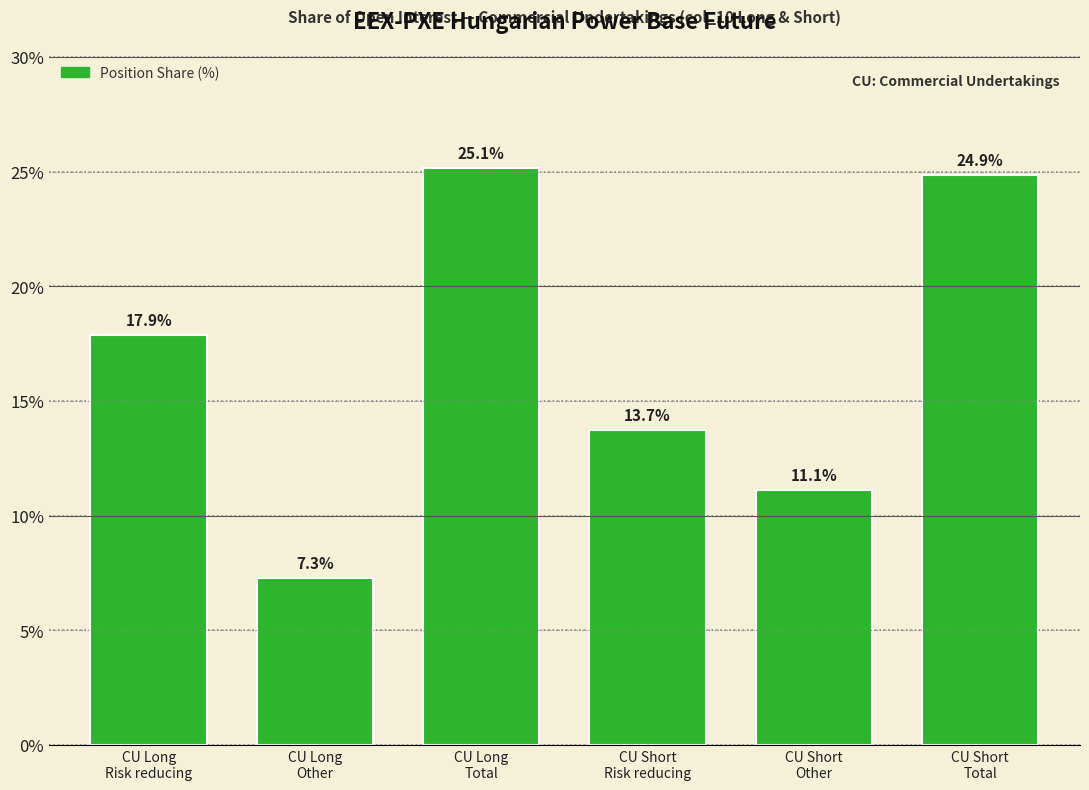

Reading right to left, list all the values displayed in this chart.

24.9	11.1	13.7	25.1	7.3	17.9